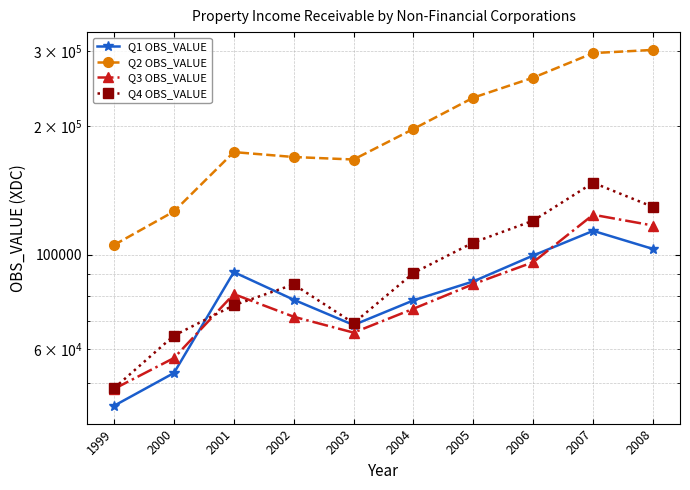

Which category has the lowest value in the Q3 OBS_VALUE series?

1999